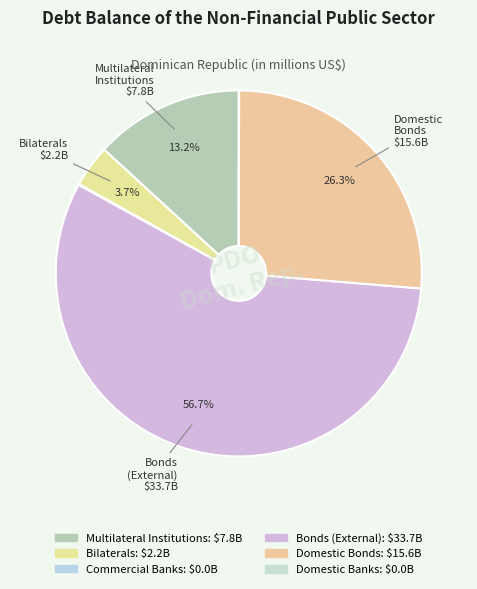

Is it true that Commercial Banks is 1% of the pie?

False